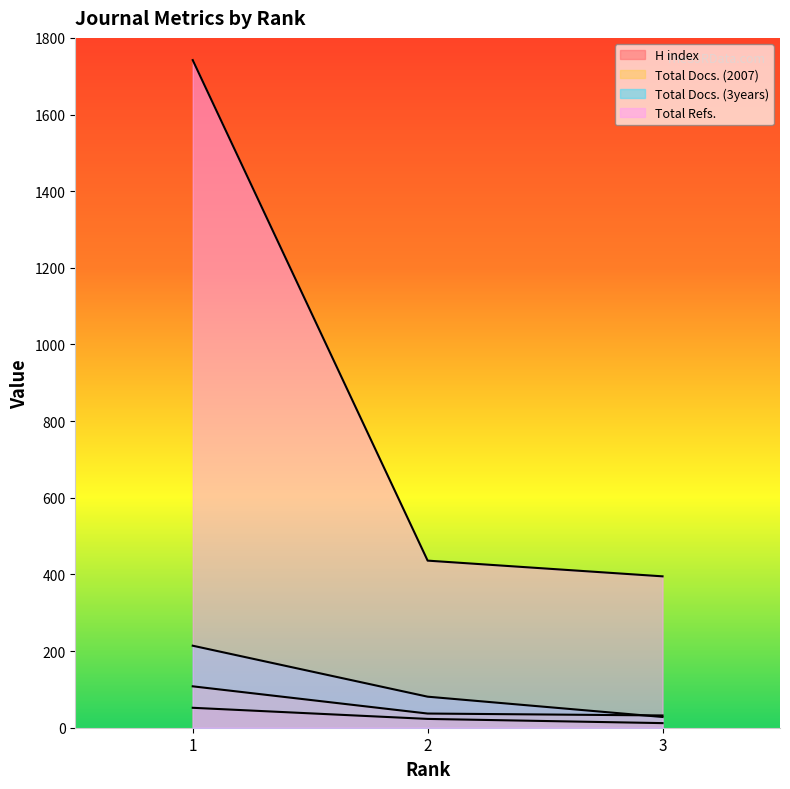

Read the Total Docs. (3years) value at 2, to the nearest 50.

100